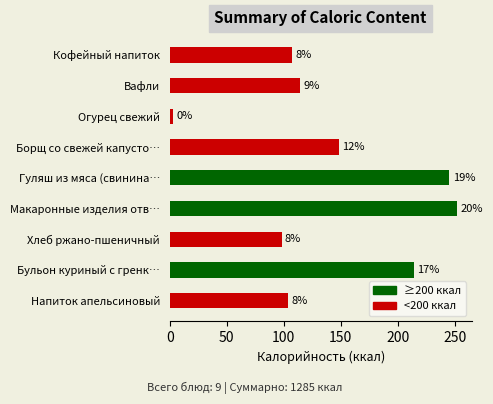

What is the difference between the second highest and second lowest values?

147